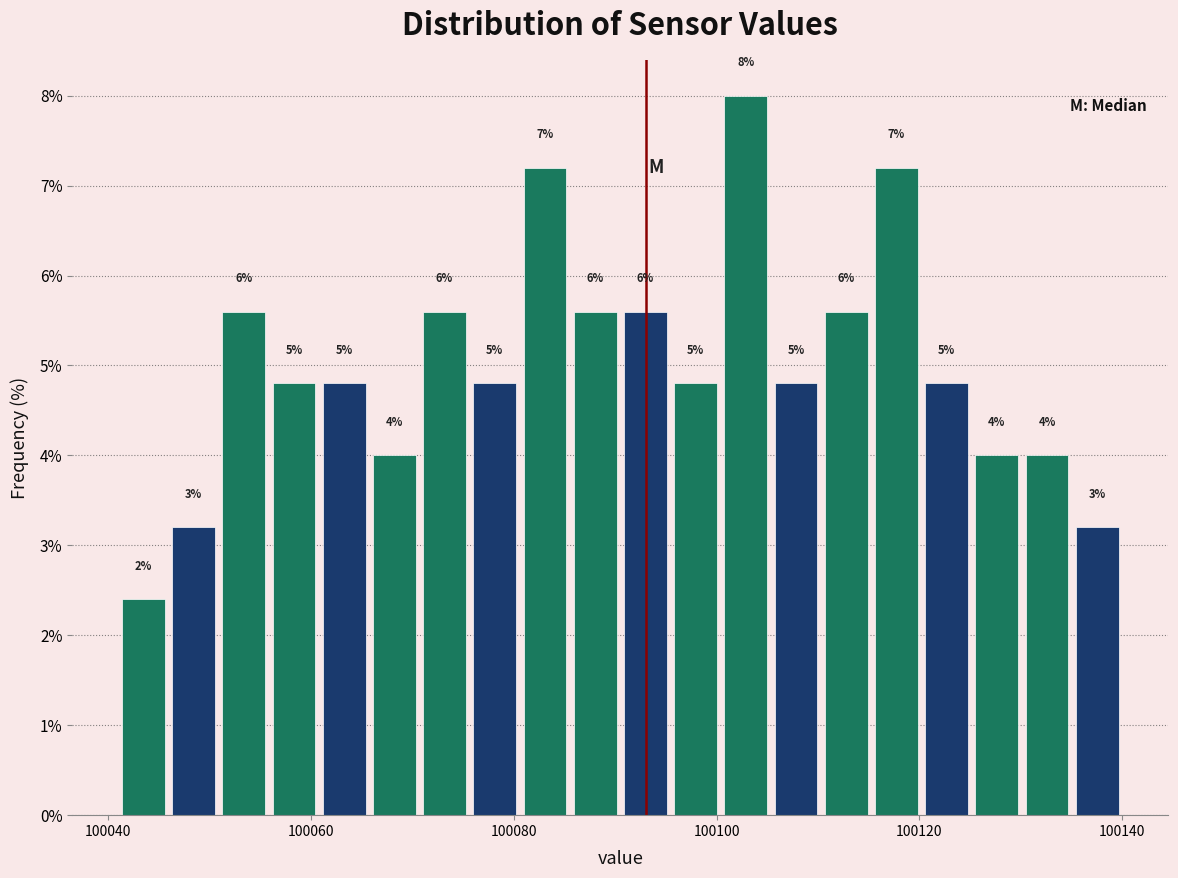

Read against the x-axis, roughly where is the centre of the tallest bar?

100102